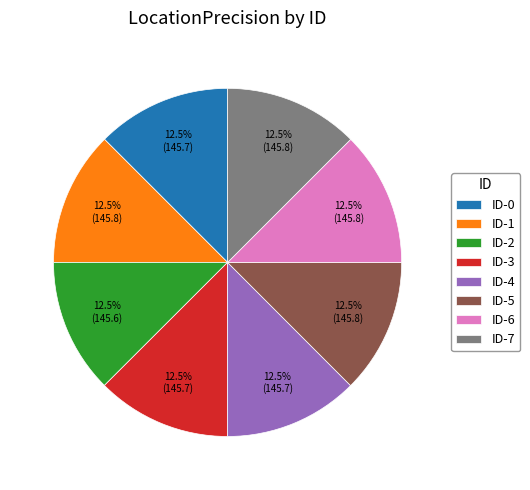

Combined, do ID-7 and ID-6 account for over 50%?

No